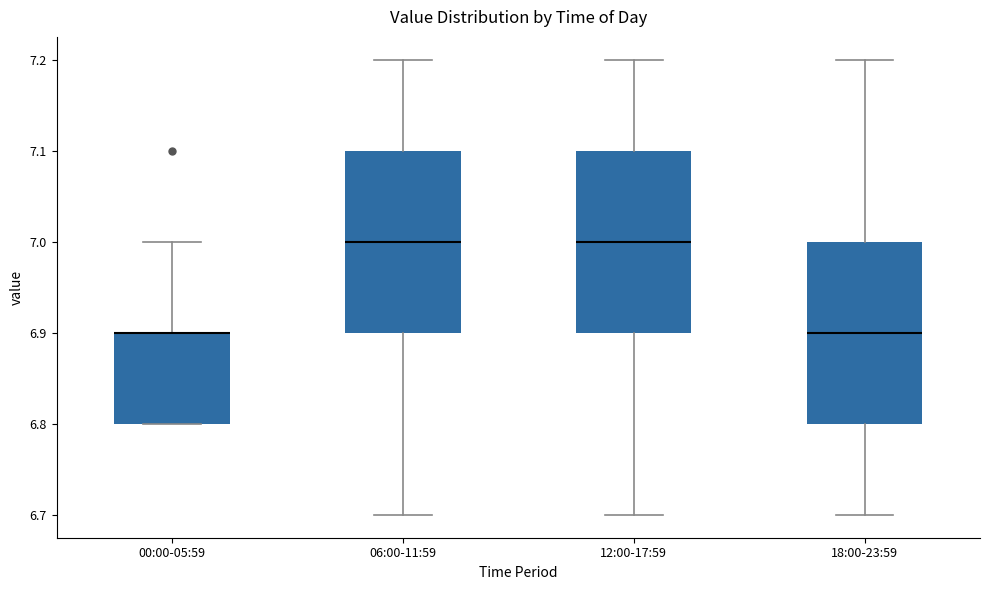

Reading left to right, read every box against the y-axis: the position of its median line, the range the box covers, and the ends of its whiskers. The values are not printed on the chart, so give them approximately, as read against the axis.

00:00-05:59: median 6.9 (drawn on the box's upper edge), box 6.8 to 6.9, whiskers 6.8 to 7.0
06:00-11:59: median 7.0, box 6.9 to 7.1, whiskers 6.7 to 7.2
12:00-17:59: median 7.0, box 6.9 to 7.1, whiskers 6.7 to 7.2
18:00-23:59: median 6.9, box 6.8 to 7.0, whiskers 6.7 to 7.2